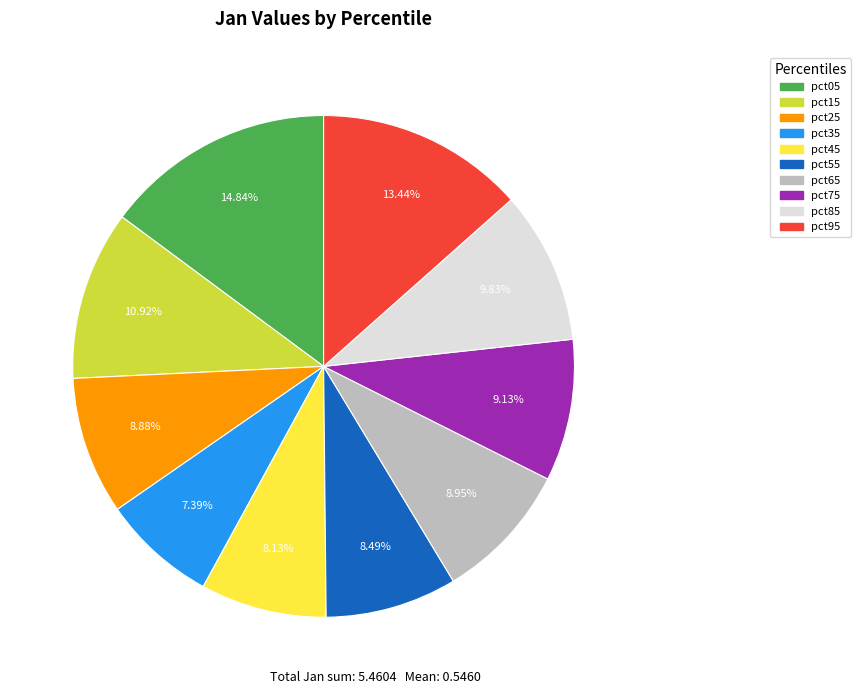

Between pct05 and pct45, which is larger?

pct05